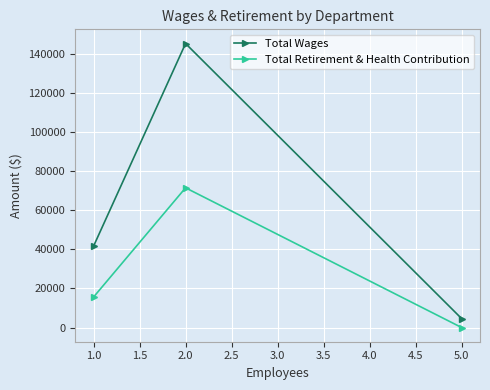

At how many categories does at least one series exceed 28351?

2